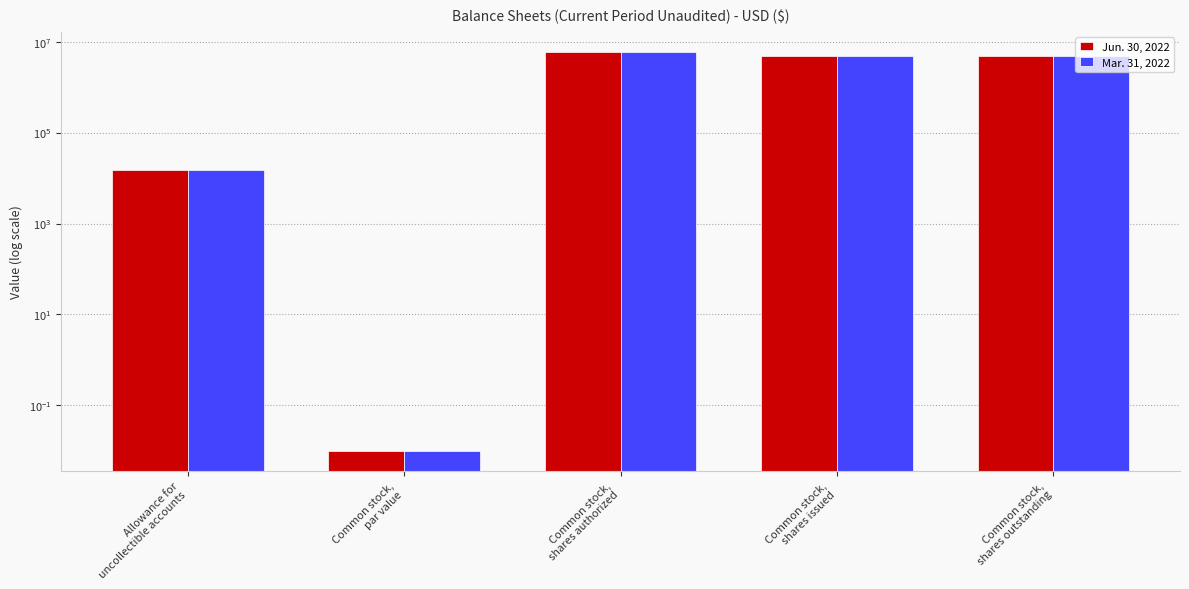

What position from the left is Allowance for
uncollectible accounts?

1